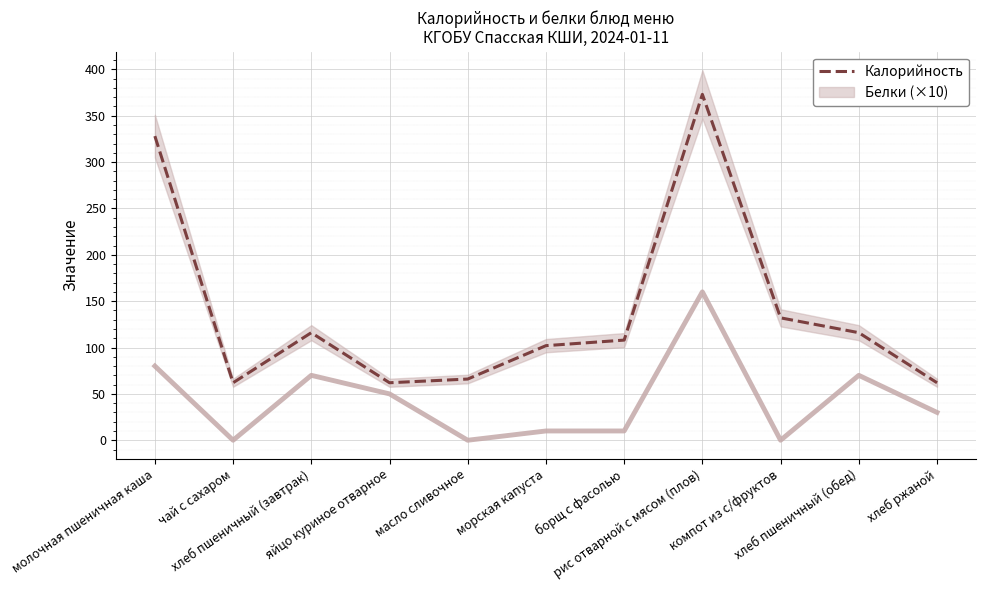

What is the difference between the maximum and minimum values?

311